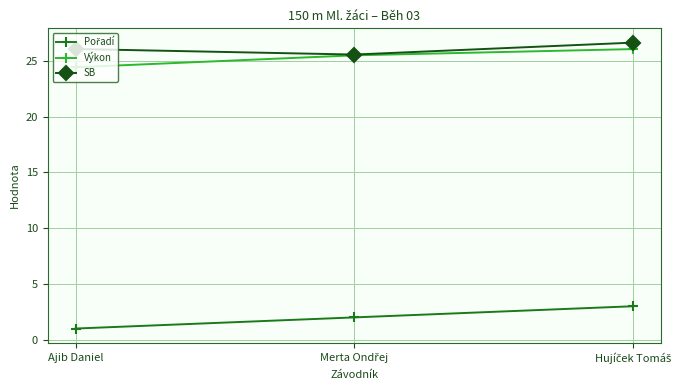

Is this an area chart (filled region under the line)?

No